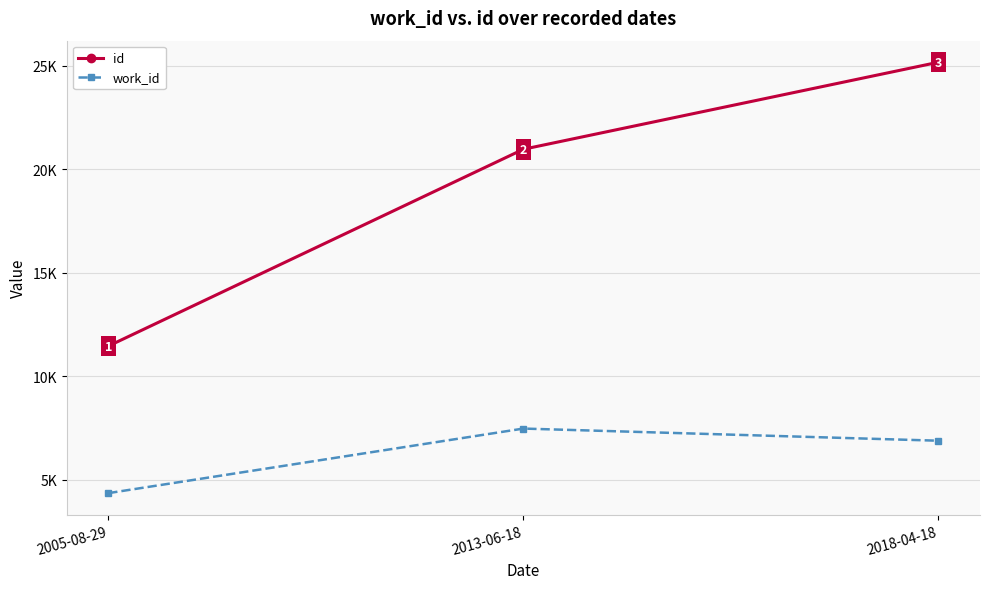

At which category does the chart reach its minimum across all series?

2005-08-29